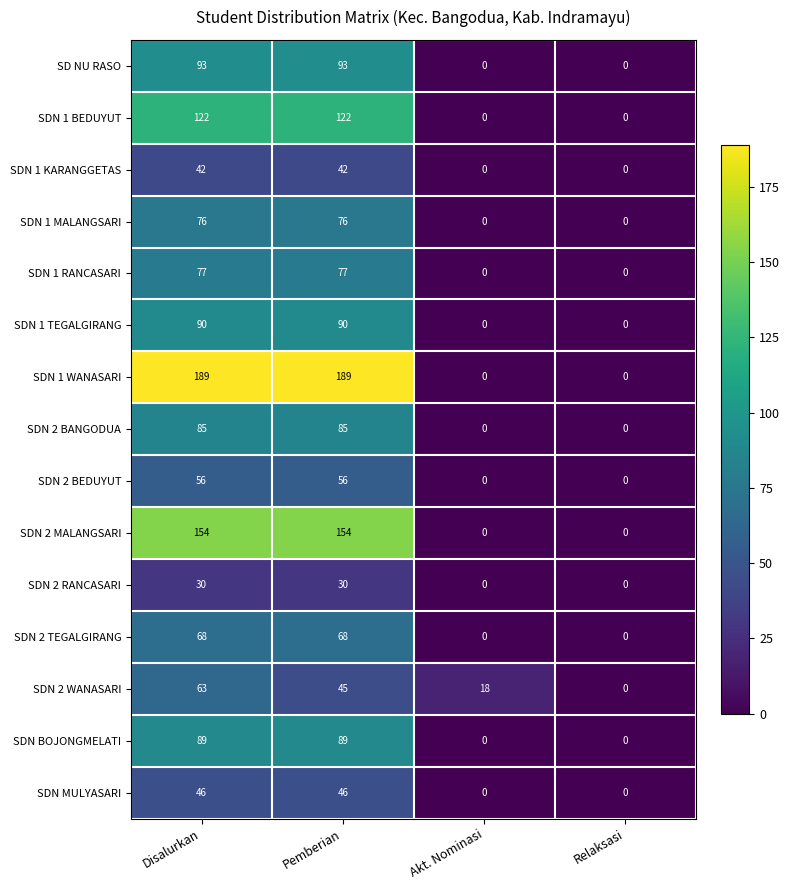

Which series has the largest range (max minus min)?

SDN 1 WANASARI